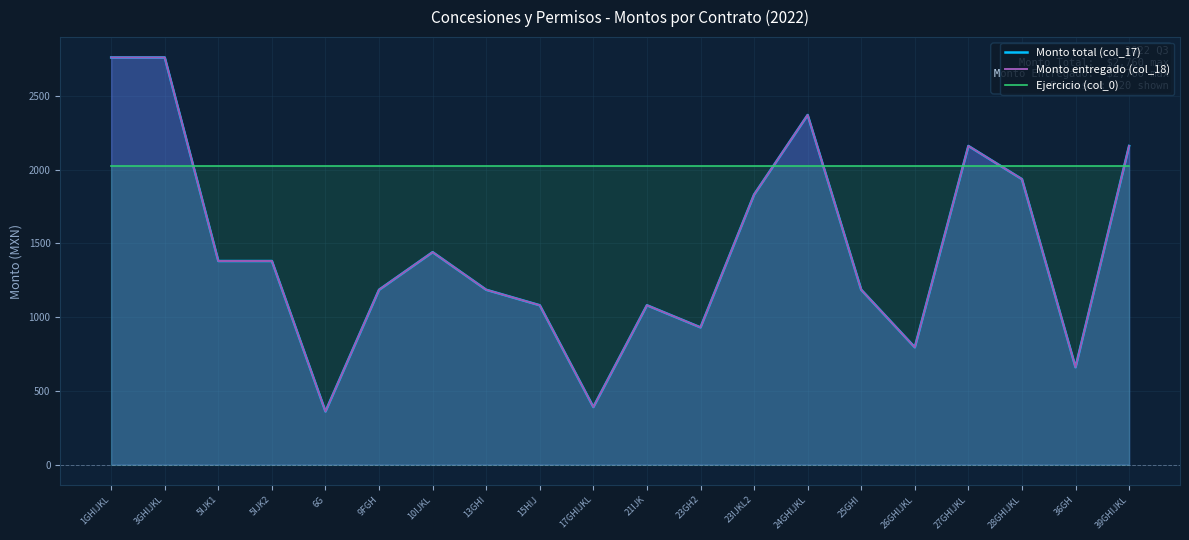

What is the label of the 5th point from the right?

26GHIJKL